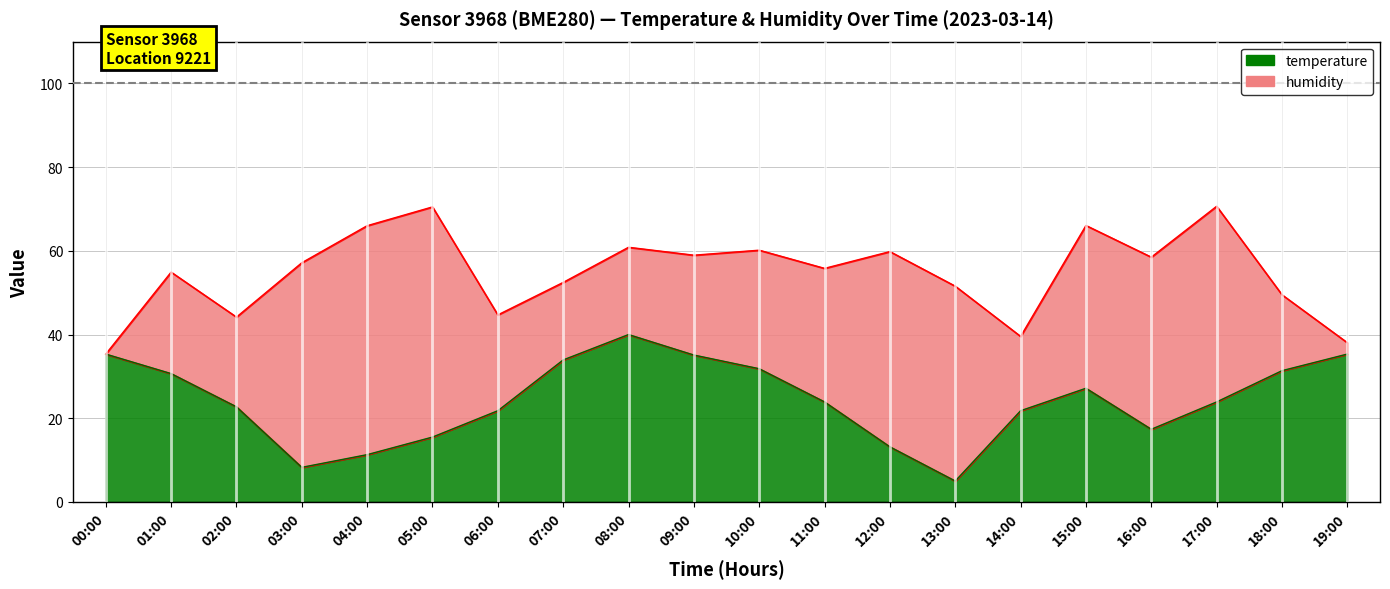

What is the smallest value displayed?

5.0